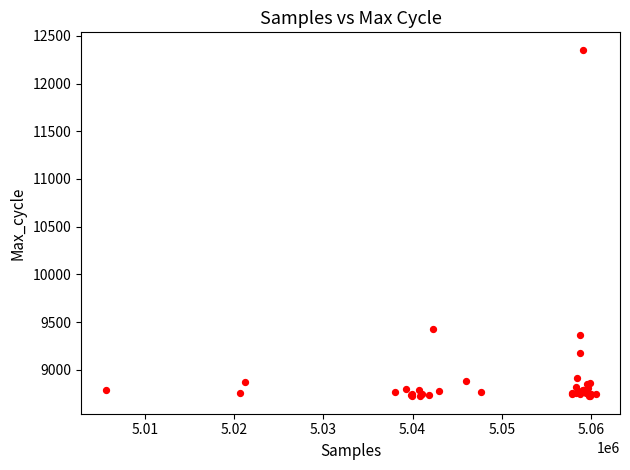

What Y value in the scatter plot is closest to 10538?

9431